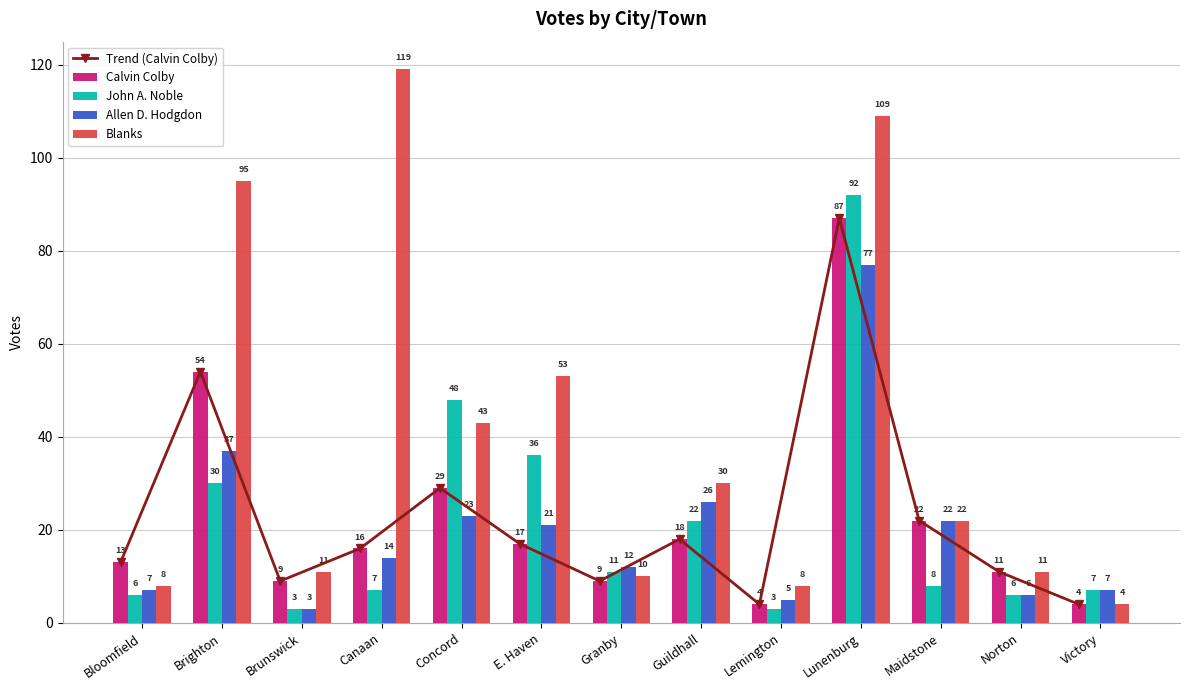

Which series has the largest total across all categories?

Blanks